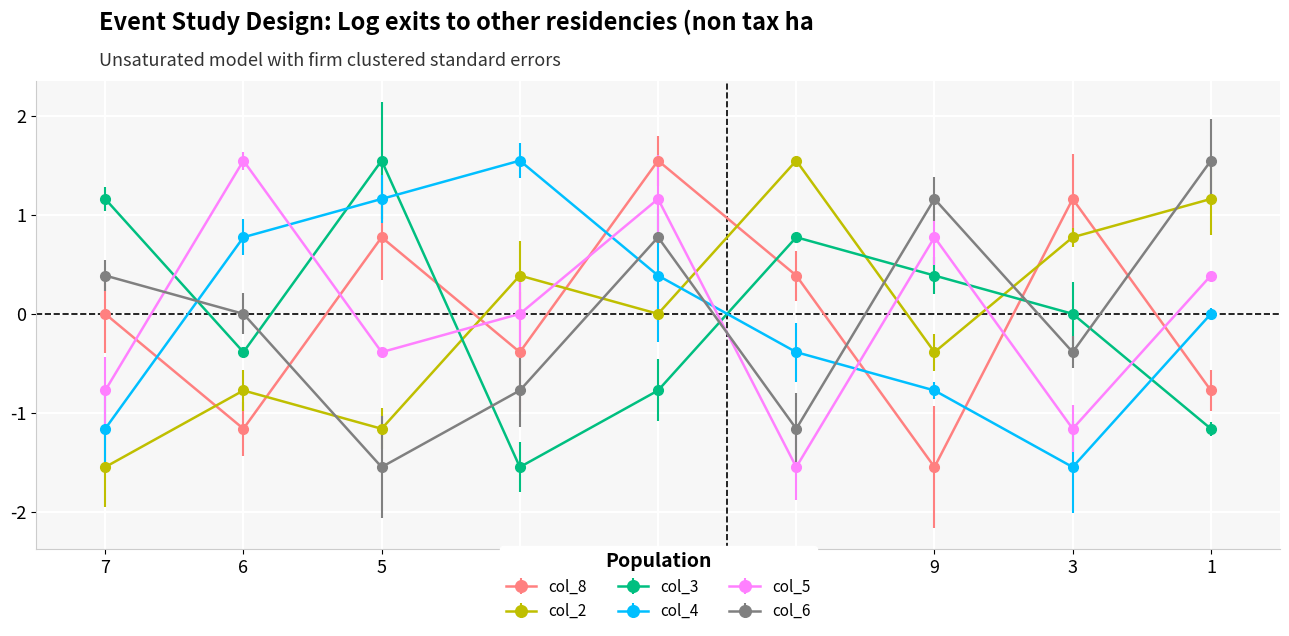

In col_2, how many points are lower than both neighbors (excluding endpoints)?

3